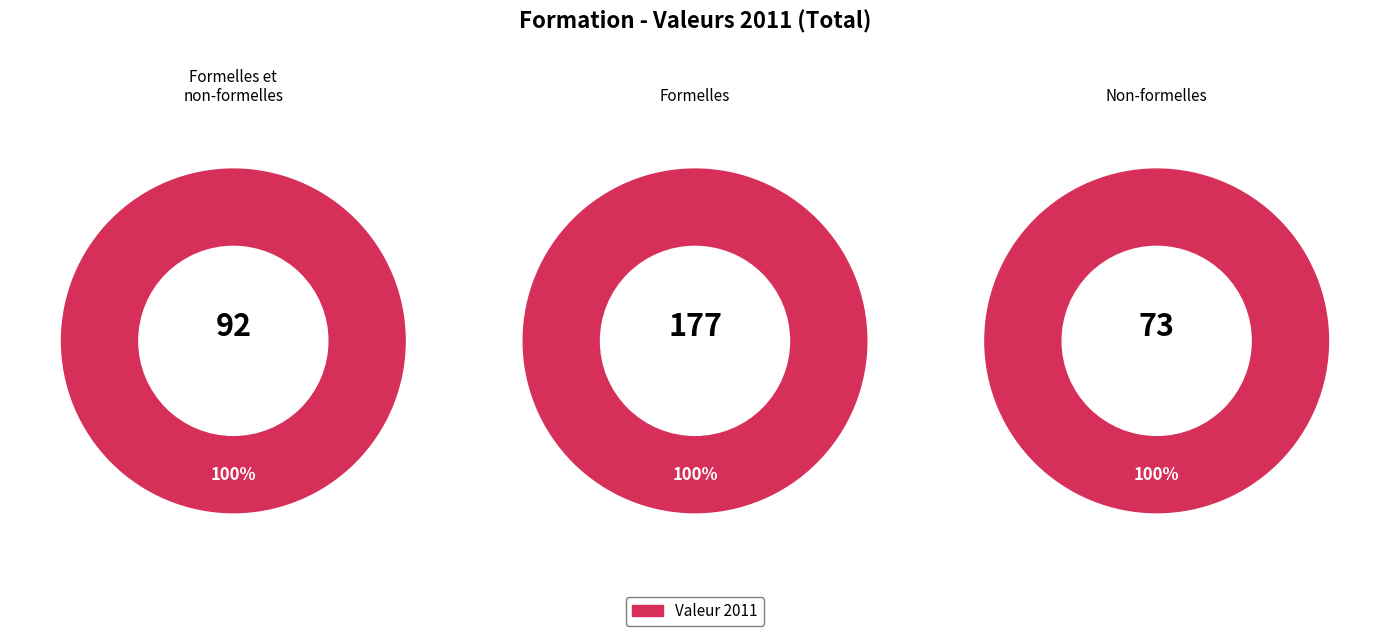

True or false: Éducation et formation non-formelles accounts for 21% of the total.

True